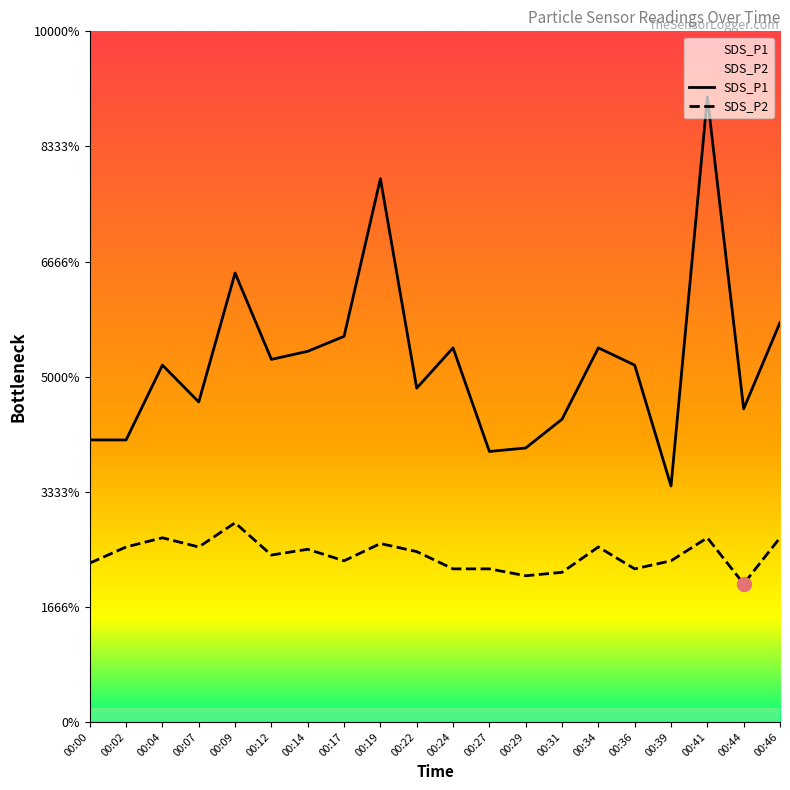

At which label is SDS_P2 closest to 1?

00:44